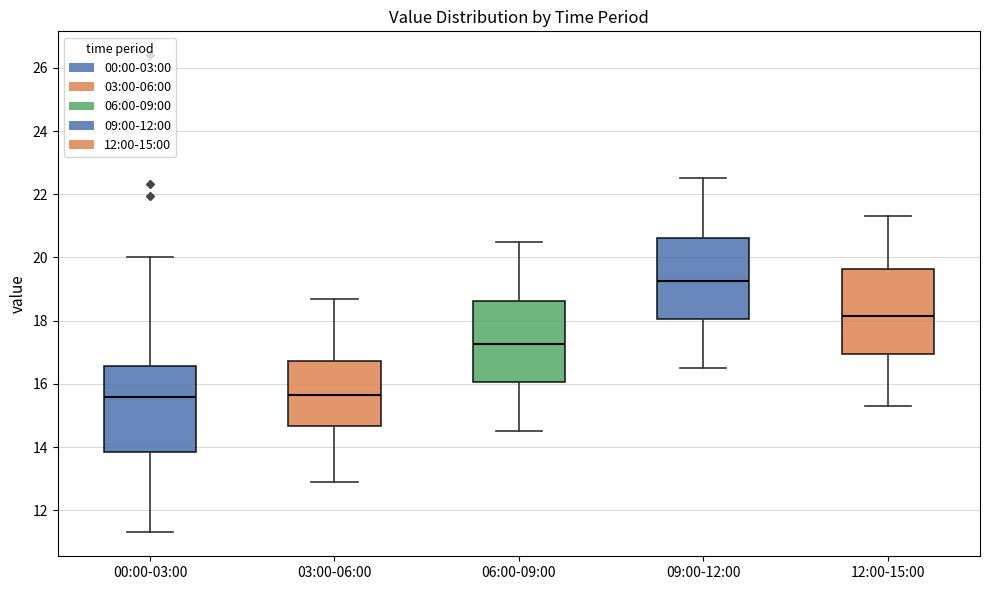

Where is the upper edge of the box for 00:00-03:00 on the y-axis? The values are not printed on the chart, so give them approximately, as read against the axis.

16.6